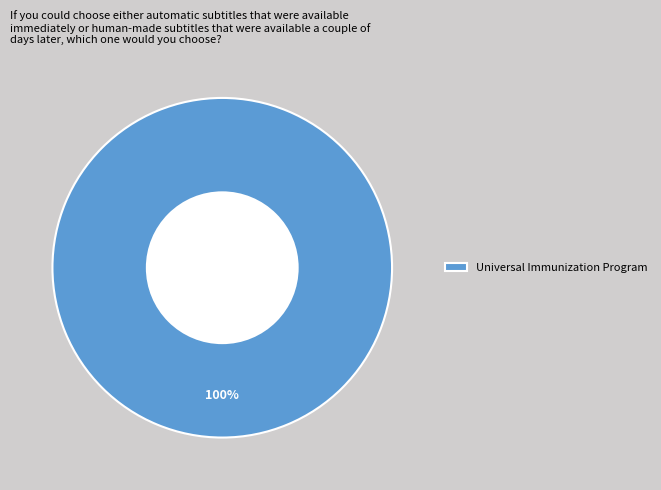

Is it true that Universal Immunization Program is 100% of the pie?

True